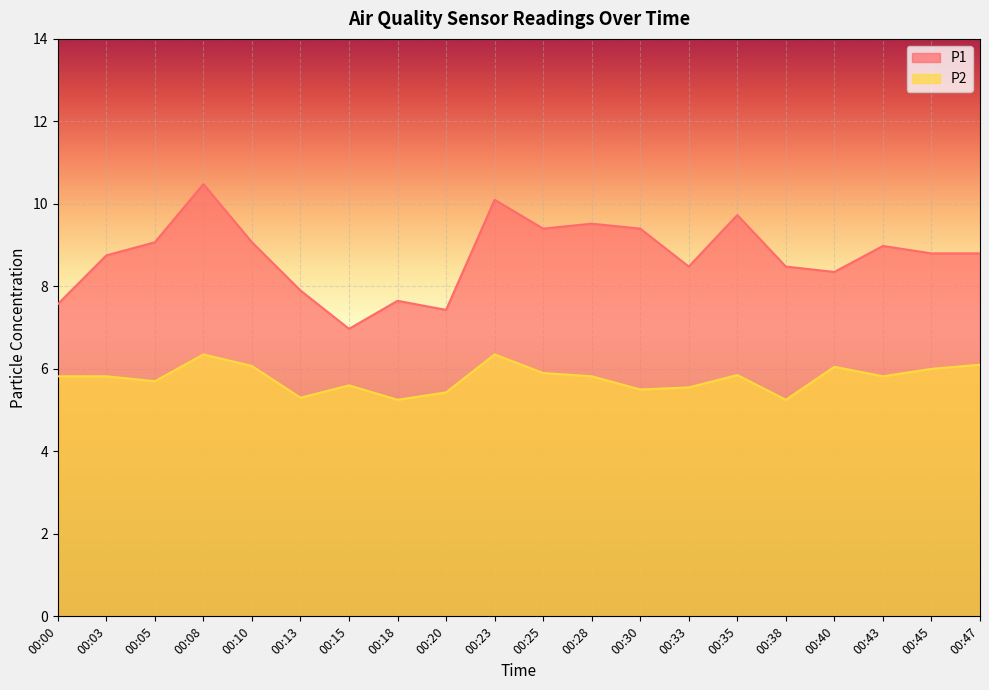

Is it true that P2 equals 9.9 at 00:05?

False